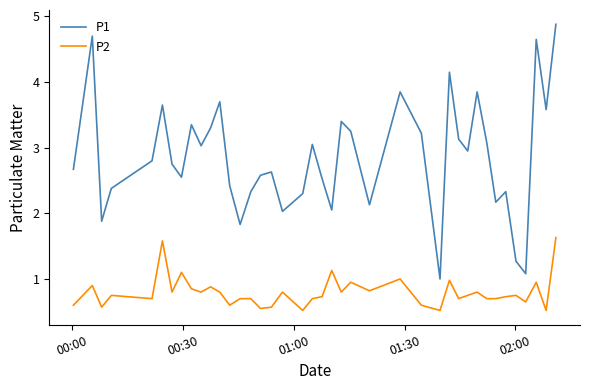

What is the sum of all P2 values?

31.9